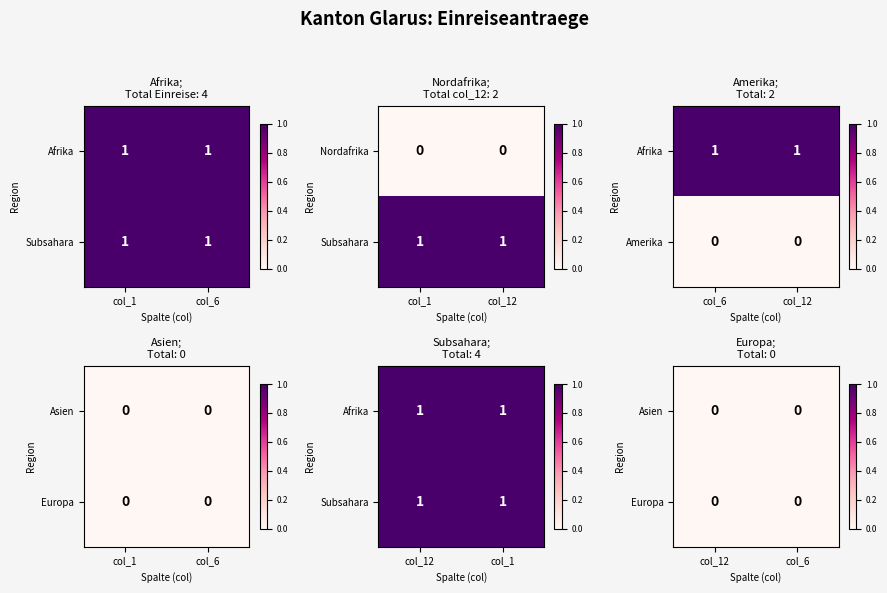

Which series has the widest spread of values?

Afrika